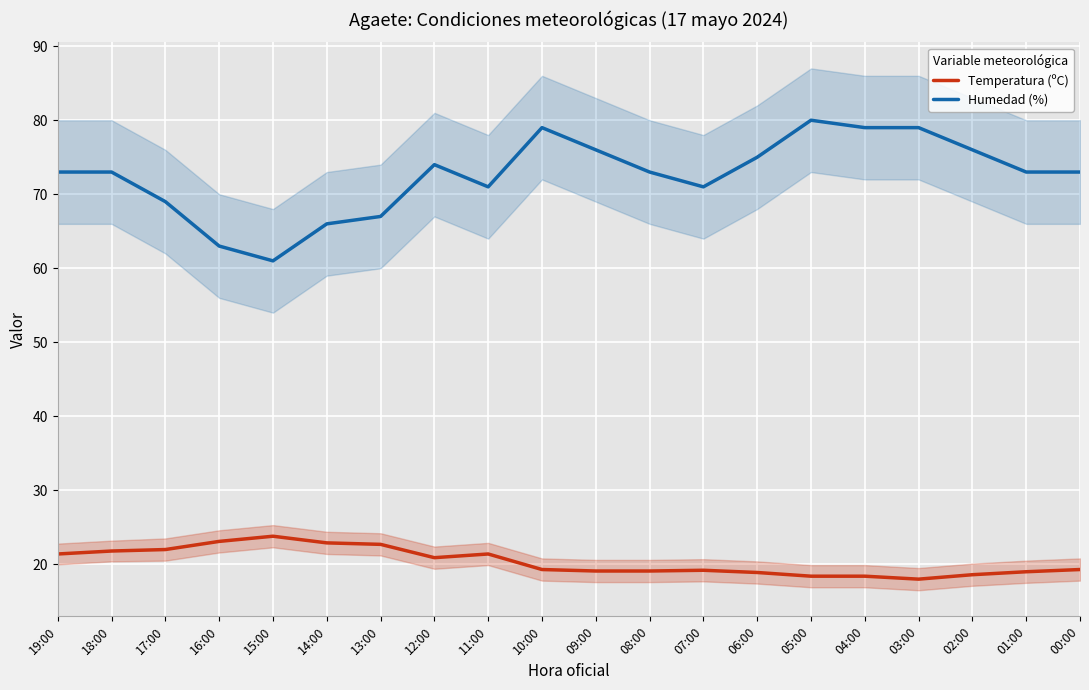

Which series has the widest spread of values?

Humedad (%)